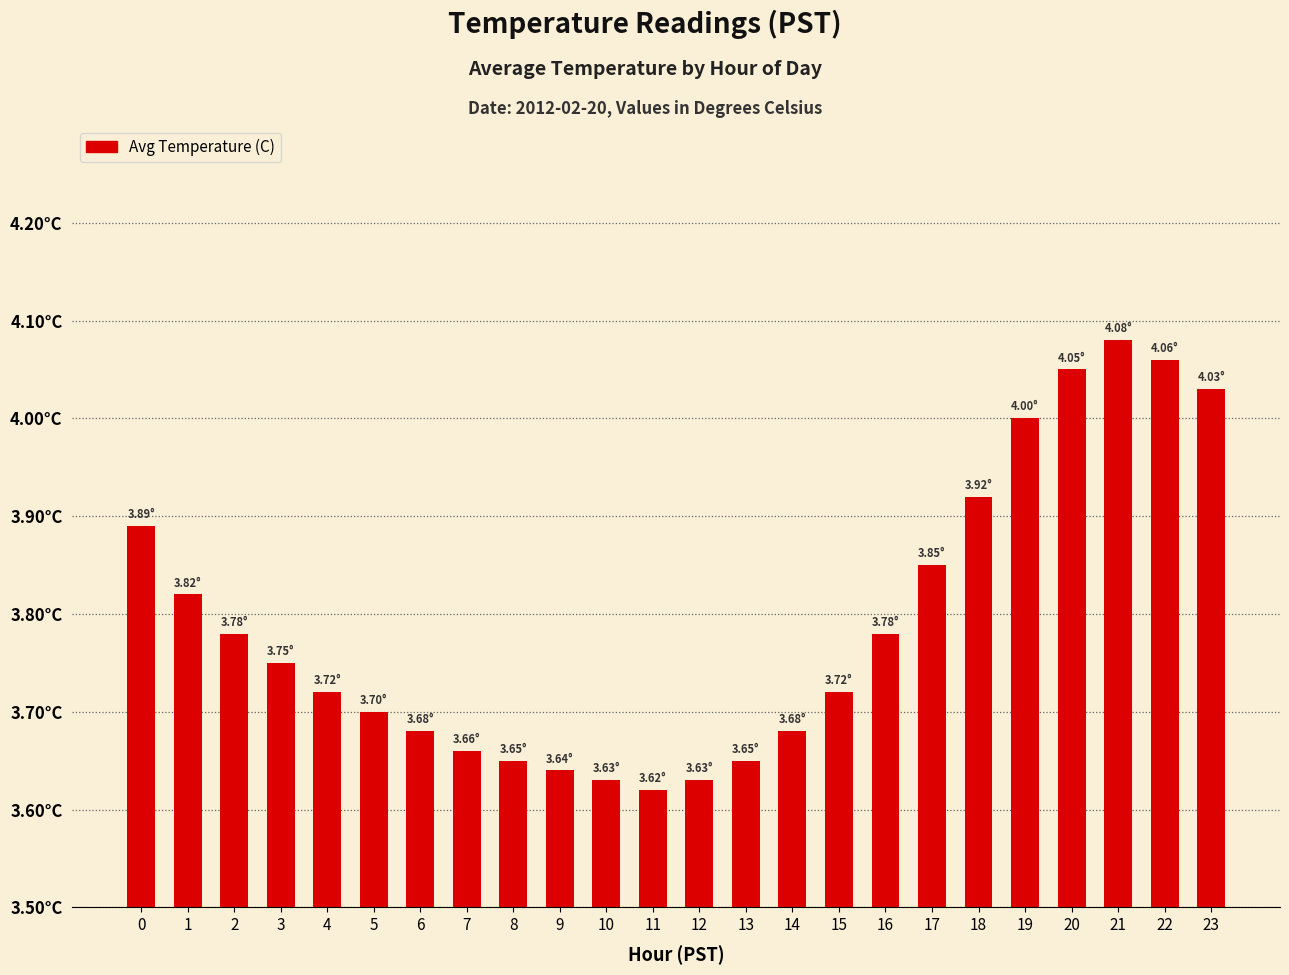

Is it true that the value at 10 is 3.6?

True